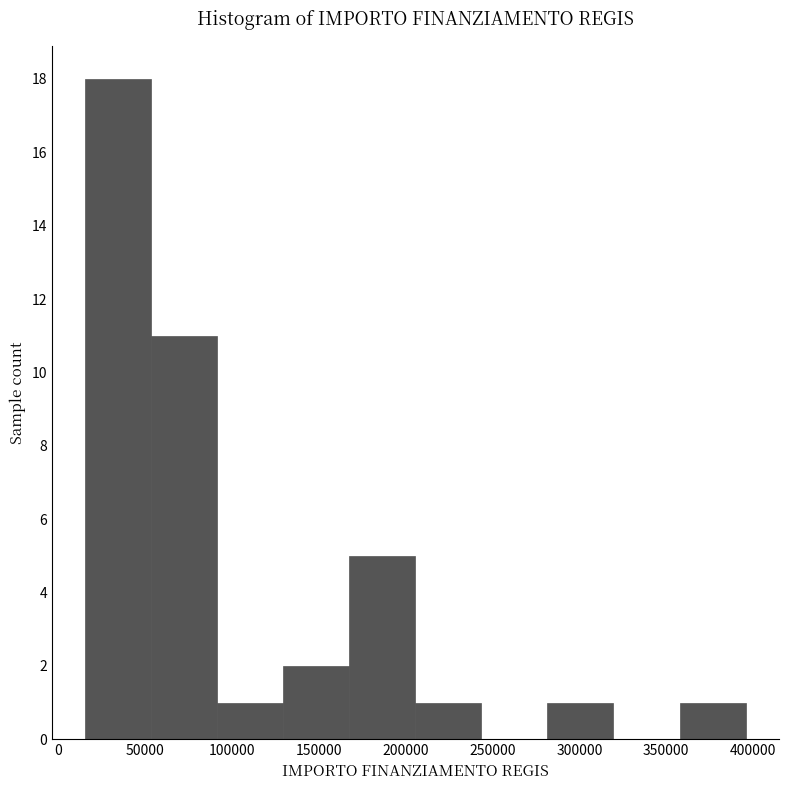

Reading left to right, transcribe this chart: for each bar, give the range it covers on the x-axis and its height. Neither the bar edges nor the heights are printed on the chart, so give them approximately, as read against the axes.

15000 to 55000: 18
55000 to 90000: 11
90000 to 130000: 1
130000 to 170000: 2
170000 to 205000: 5
205000 to 245000: 1
245000 to 280000: 0
280000 to 320000: 1
320000 to 360000: 0
360000 to 395000: 1